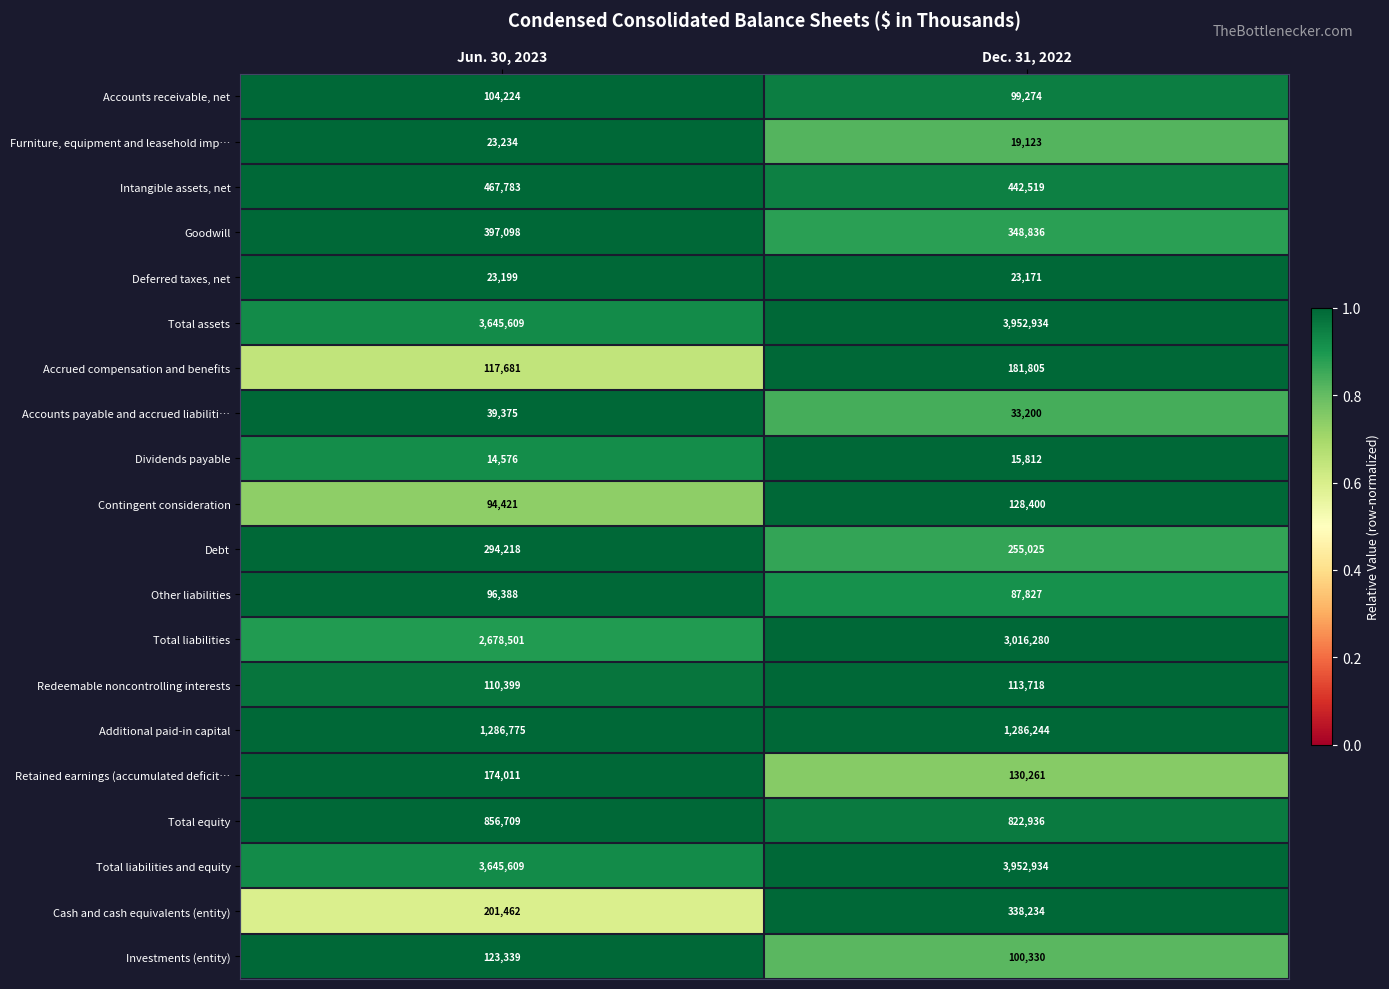

The Accounts payable and accrued liabiliti… series shows 33200 at Dec. 31, 2022. True or false?

True